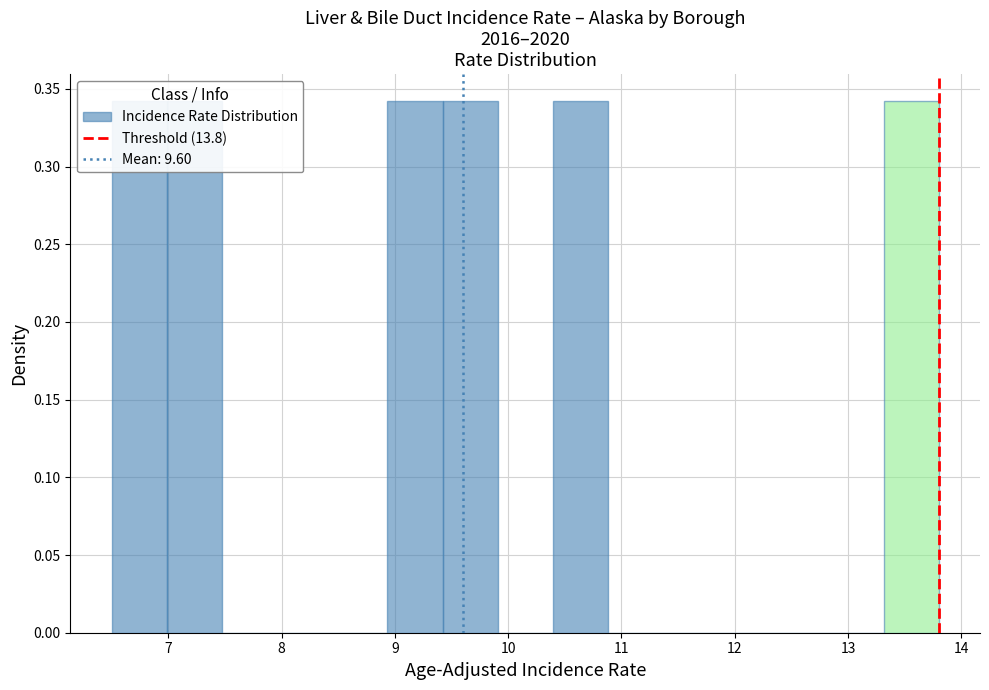

Reading left to right, transcribe this chart: for each bar, give the range it covers on the x-axis and its height. Neither the bar edges nor the heights are printed on the chart, so give them approximately, as read against the axes.

6.5 to 7.0: 0.34
7.0 to 7.5: 0.34
7.5 to 8.0: 0
8.0 to 8.4: 0
8.4 to 8.9: 0
8.9 to 9.4: 0.34
9.4 to 9.9: 0.34
9.9 to 10.4: 0
10.4 to 10.9: 0.34
10.9 to 11.4: 0
11.4 to 11.9: 0
11.9 to 12.3: 0
12.3 to 12.8: 0
12.8 to 13.3: 0
13.3 to 13.8: 0.34